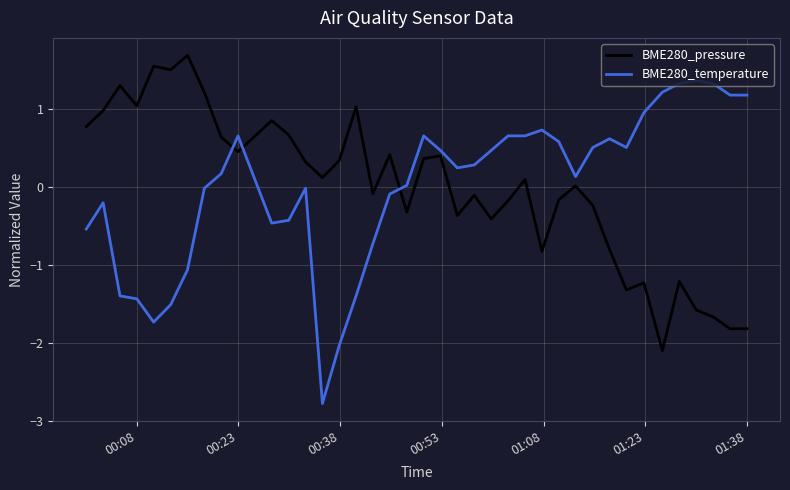

List the series in order of their peak value, highest first.

BME280_pressure, BME280_temperature